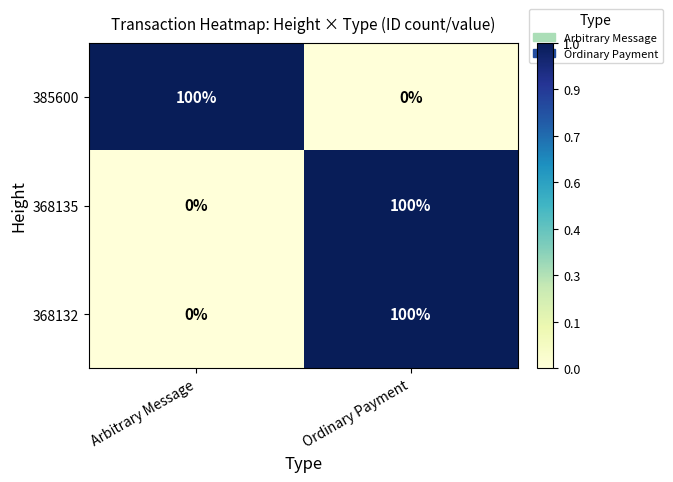

What is the difference between the maximum and minimum values in the 368132 series?

100